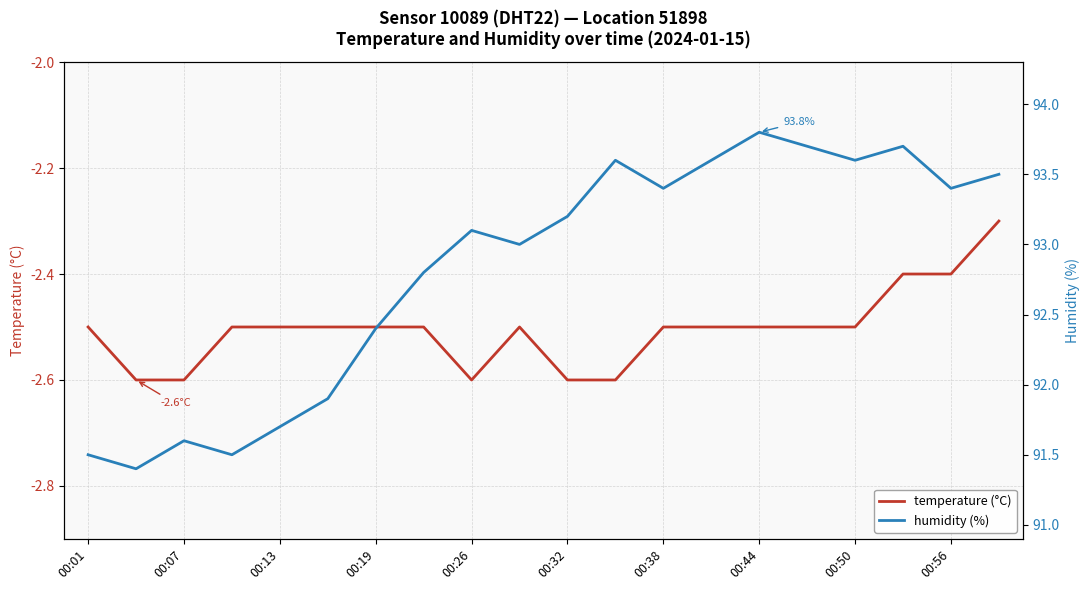

What is the average value of the temperature (°C) series?

-2.5